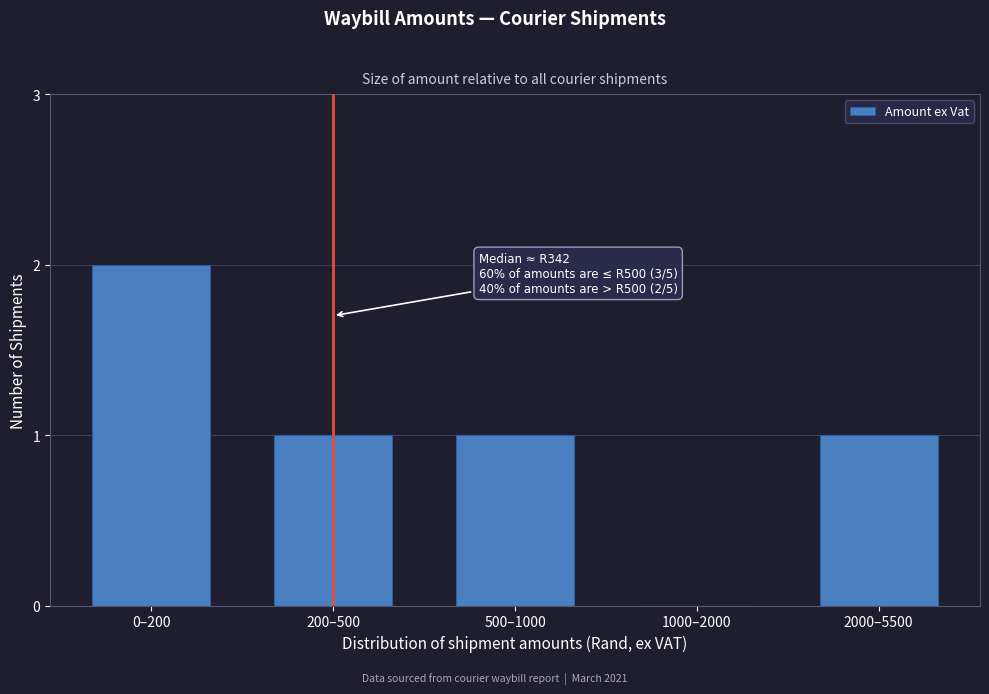

Reading left to right, transcribe all the data shown in this chart.

0–200=2	200–500=1	500–1000=1	1000–2000=0	2000–5500=1